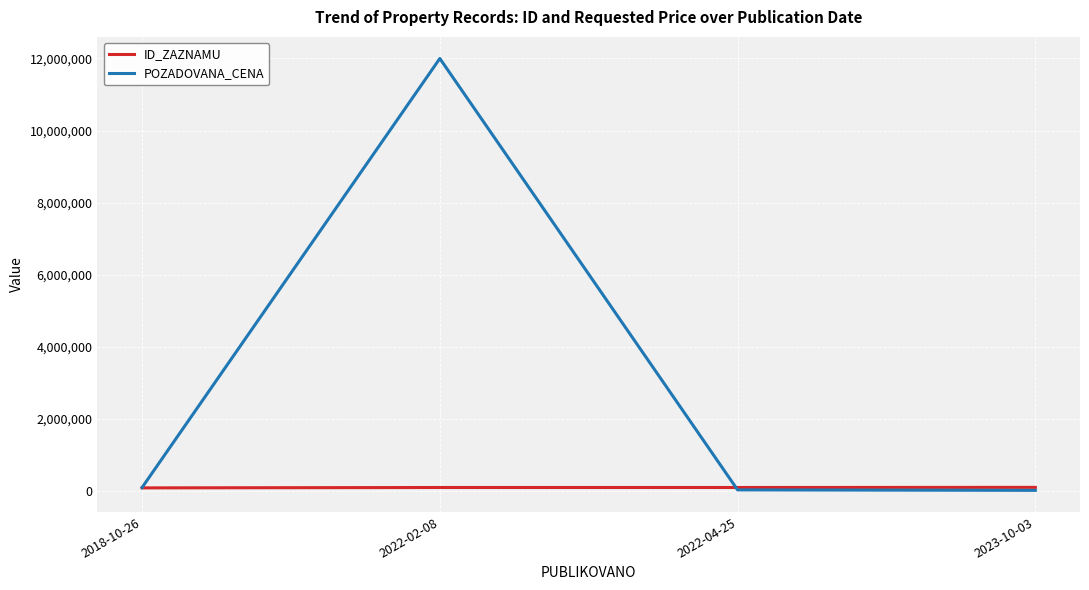

What position from the left is 2022-02-08?

2